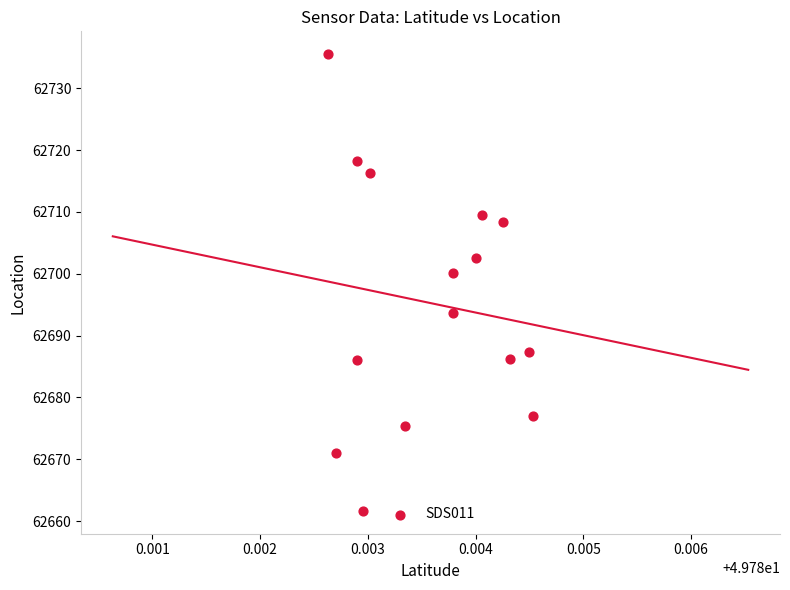

What is the range of Y values (max minus min)?

73.9